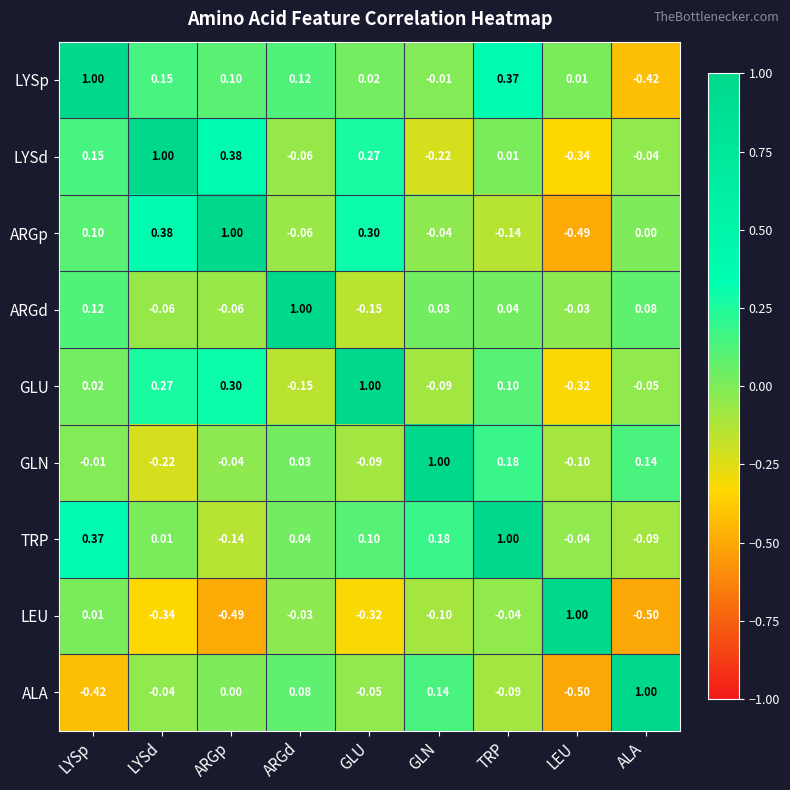

Rank the series at LYSp from highest to lowest value.

LYSp, TRP, LYSd, ARGd, ARGp, GLU, LEU, GLN, ALA